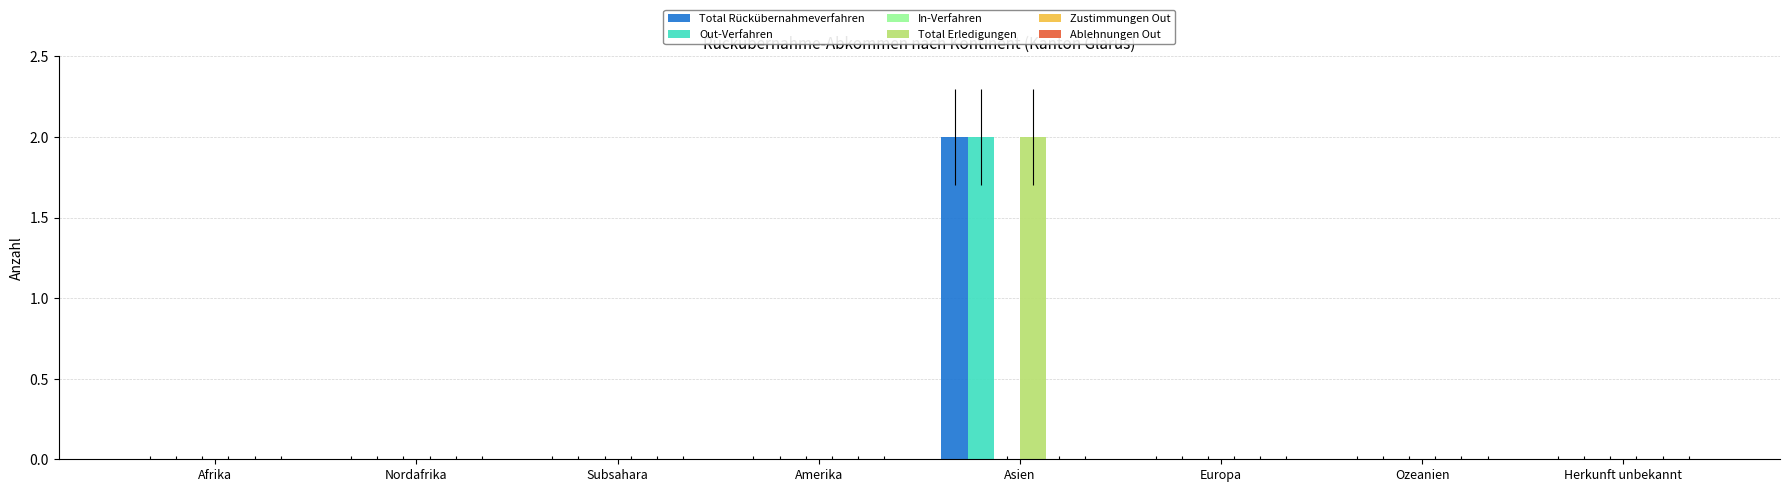

The Total Erledigungen series shows -1 at Nordafrika. True or false?

False